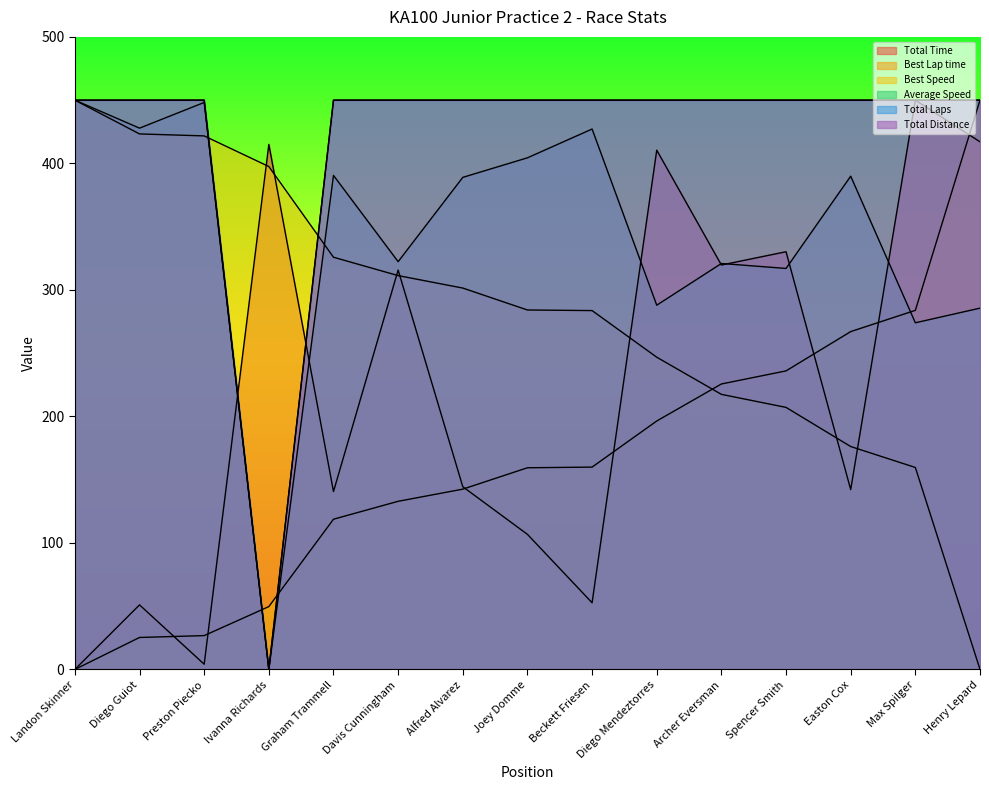

Between Archer Eversman and Easton Cox, which series saw the biggest shift?

Total Time